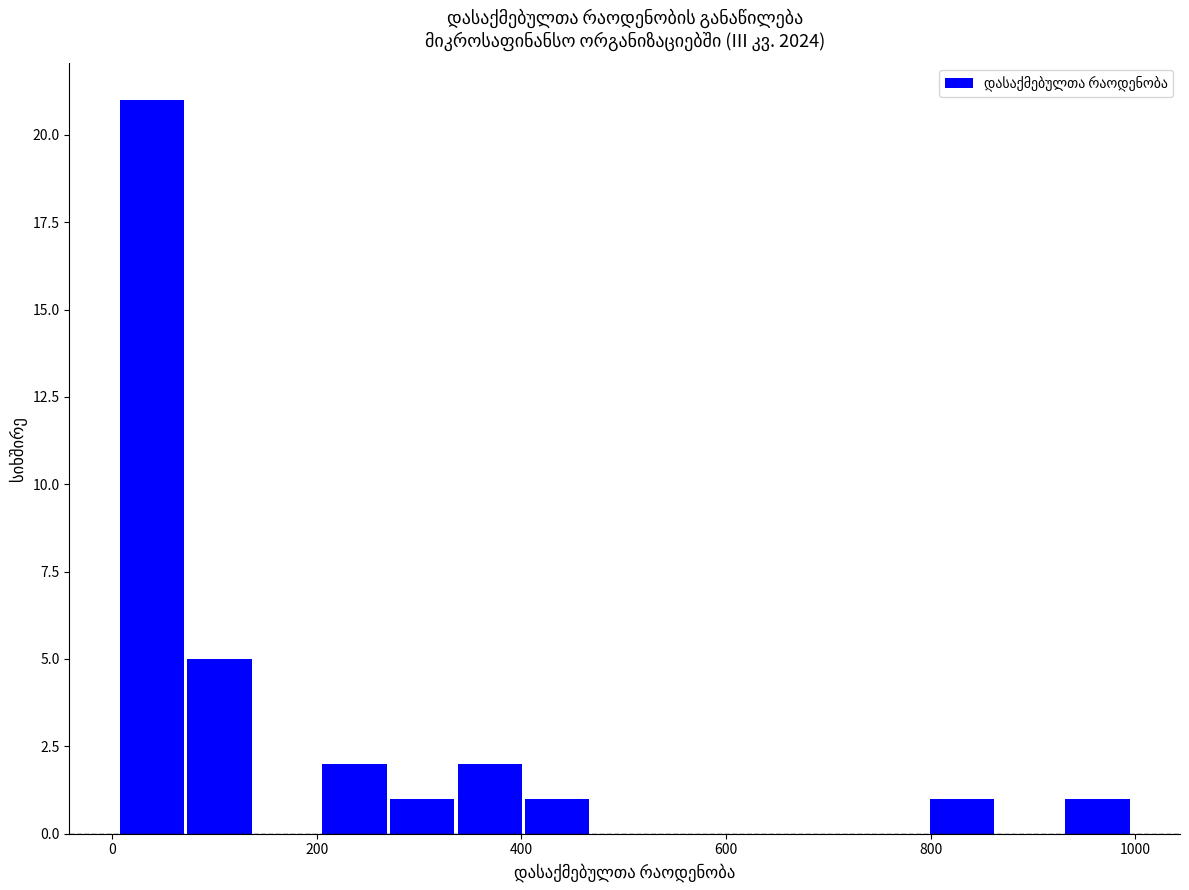

Around what value on the x-axis is the tallest bar? Give the approximate position of its centre, as read against the axis.

40